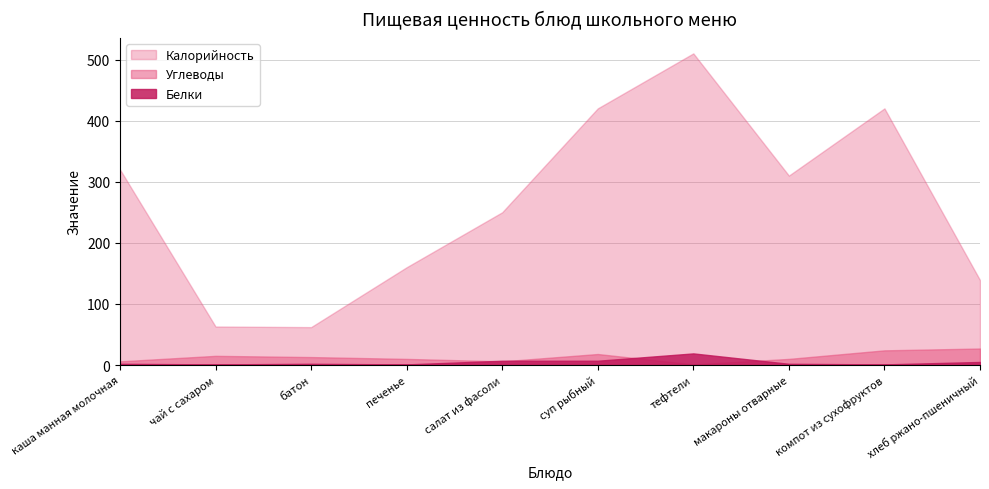

Which series changed the most between суп рыбный and компот из сухофруктов?

Белки